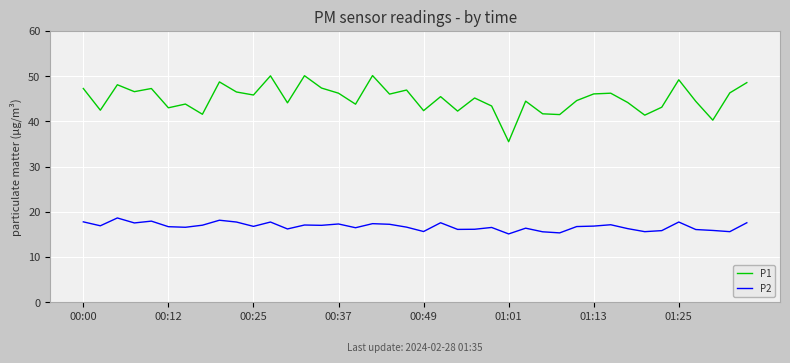

True or false: P2 and P1 cross at least once.

False